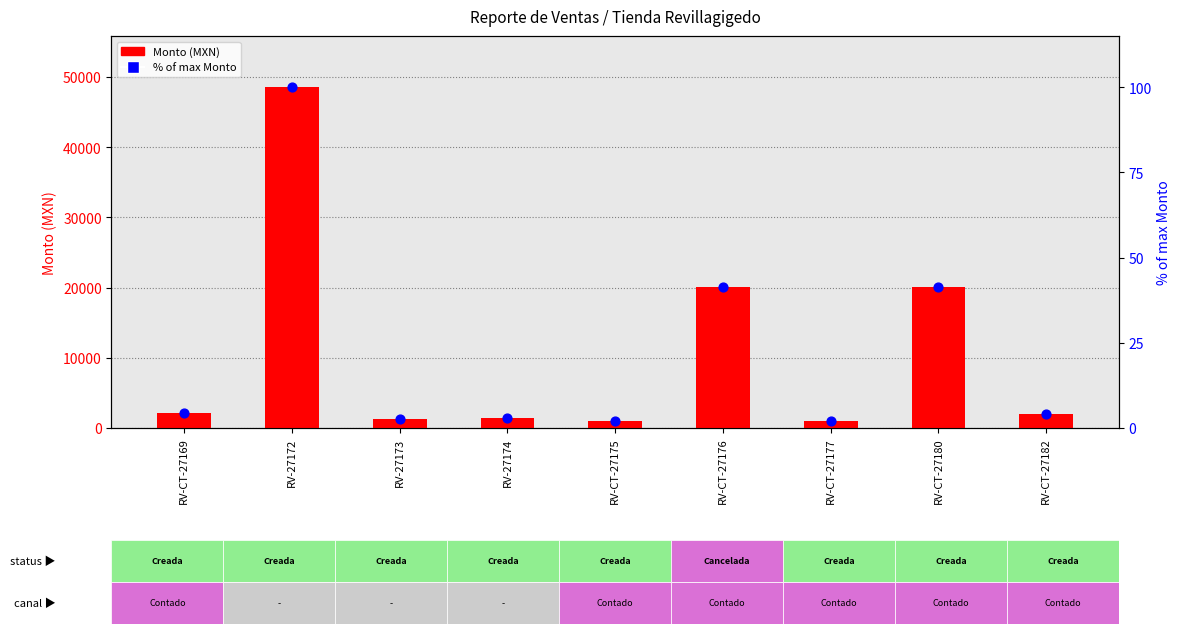

Which series contains the lowest Y value?

% of max Monto